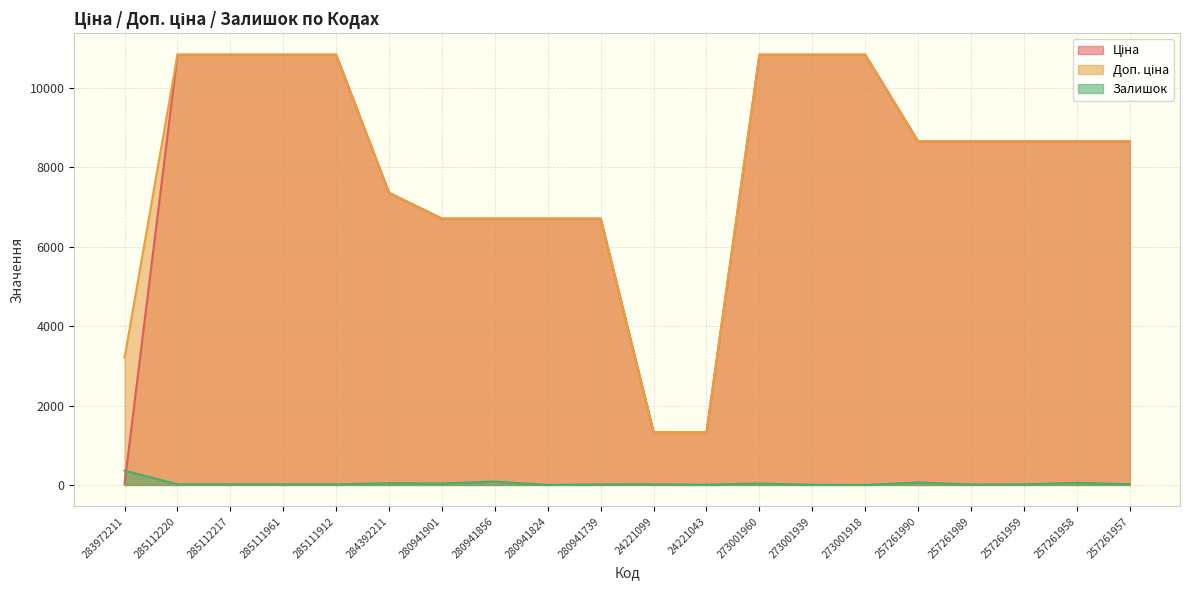

Is it true that Ціна equals 5817.2 at 257261990?

False